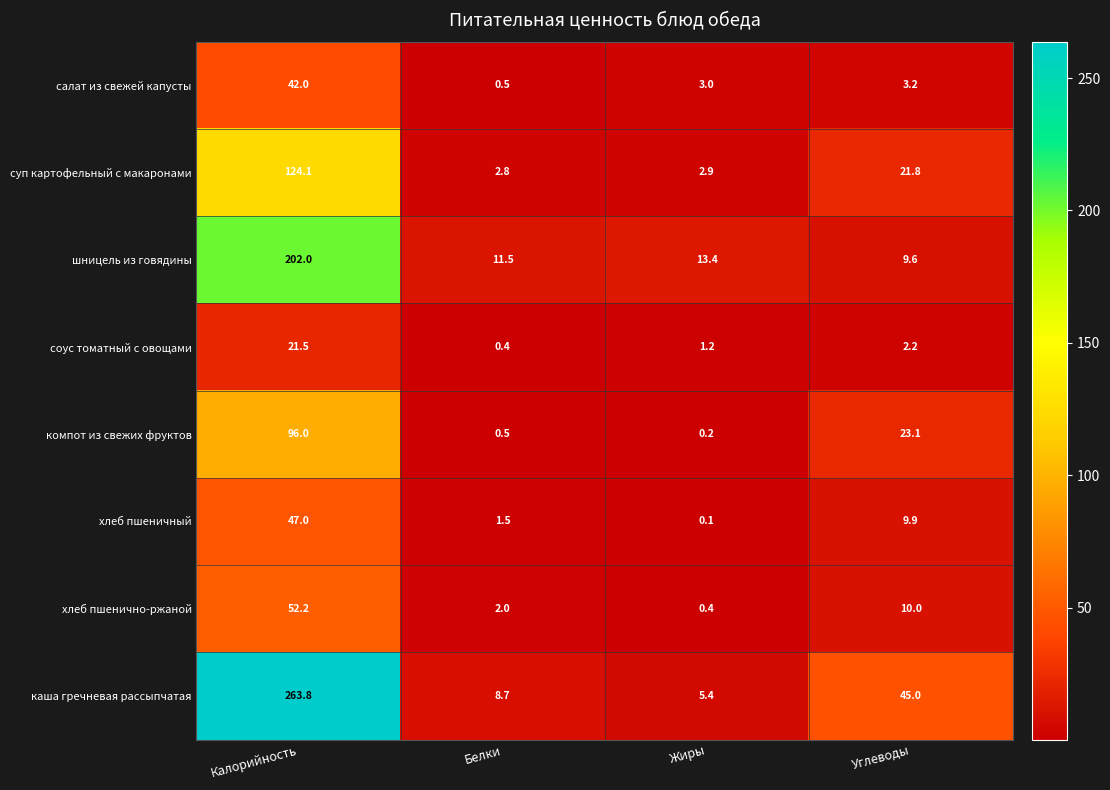

Is the value of салат из свежей капусты at Белки greater than the value of шницель из говядины at Белки?

No